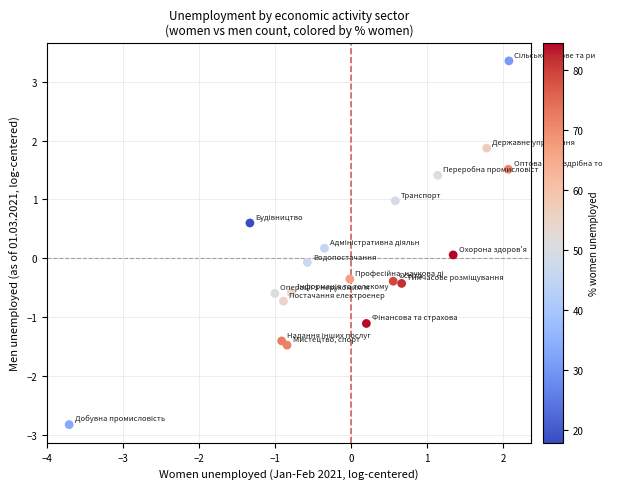

What is the range of Y values (max minus min)?

6.2